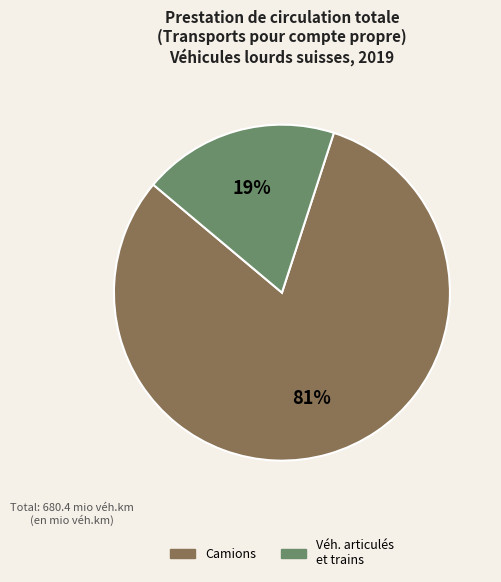

Is there any slice that represents more than half of the pie?

Yes